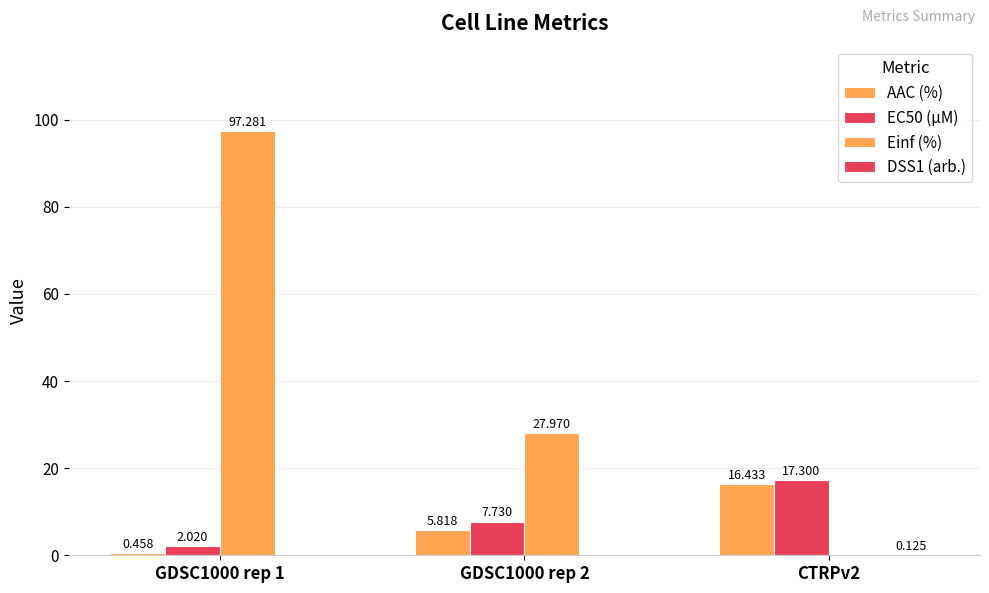

What is the label of the 1st bar from the left?

GDSC1000 rep 1